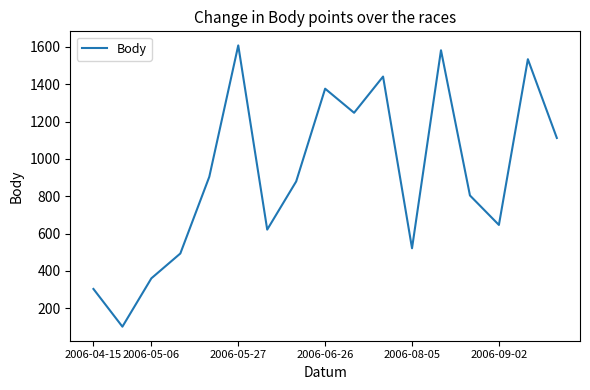

Read the value at 2006-08-05, to the nearest 100.

500